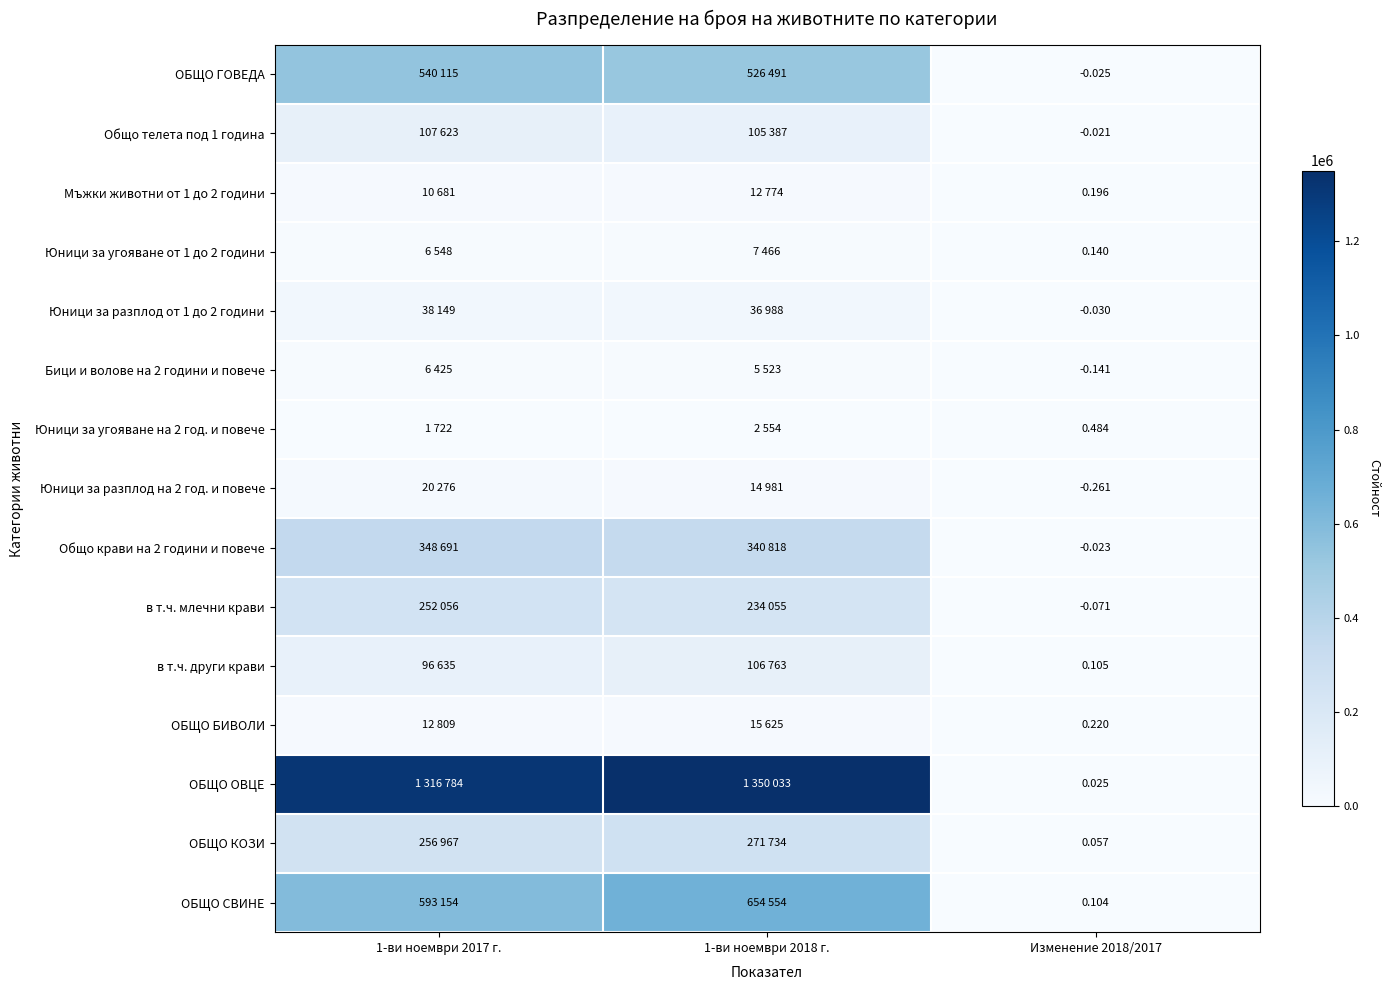

How many categories are shown in the chart?

3